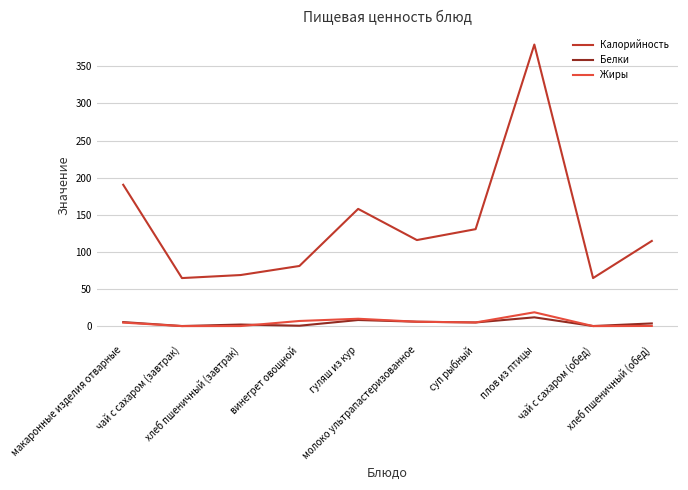

True or false: Жиры and Белки intersect in this chart.

True